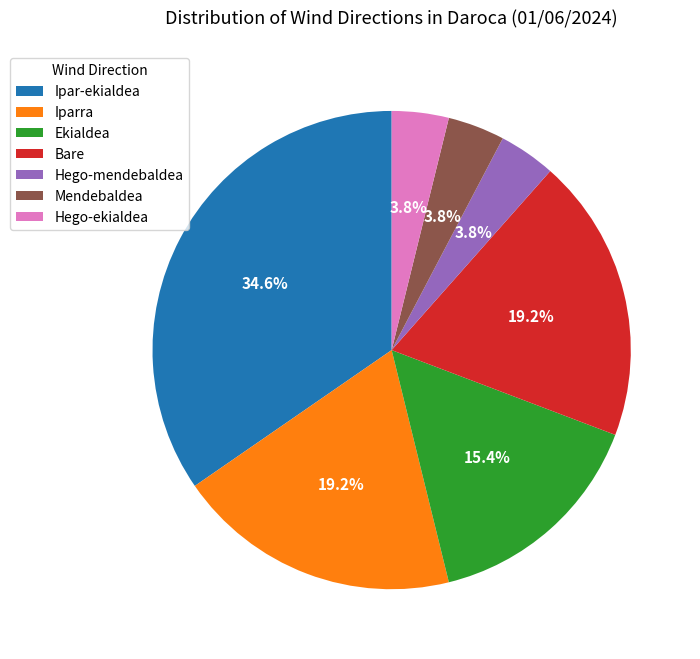

What percentage is the Iparra slice, to the nearest percent?

19%